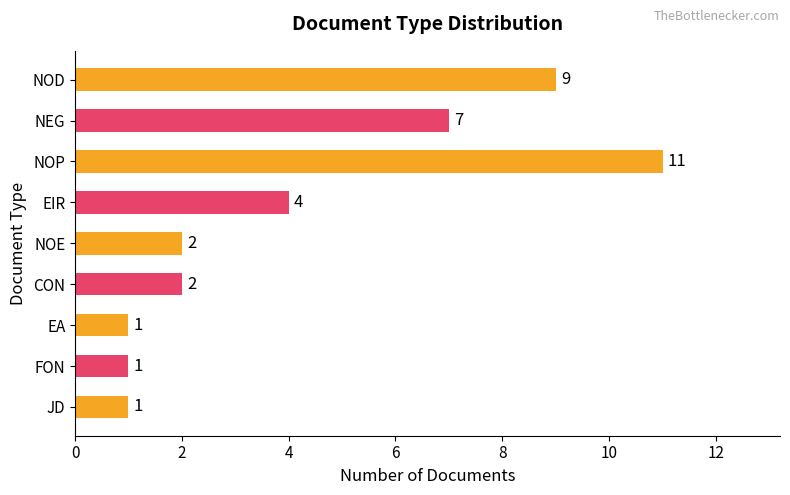

Is it true that the value at NEG is 7?

True